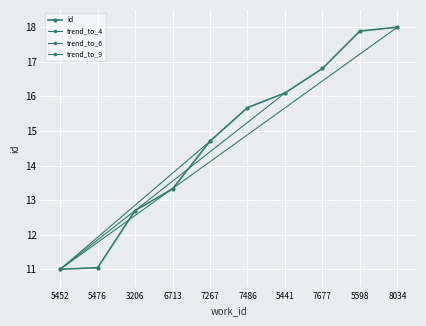

Reading left to right, transcribe all the data shown in this chart.

5452=11.0	5476=11.0	3206=12.7	6713=13.3	7267=14.7	7486=15.7	5441=16.1	7677=16.8	5598=17.9	8034=18.0